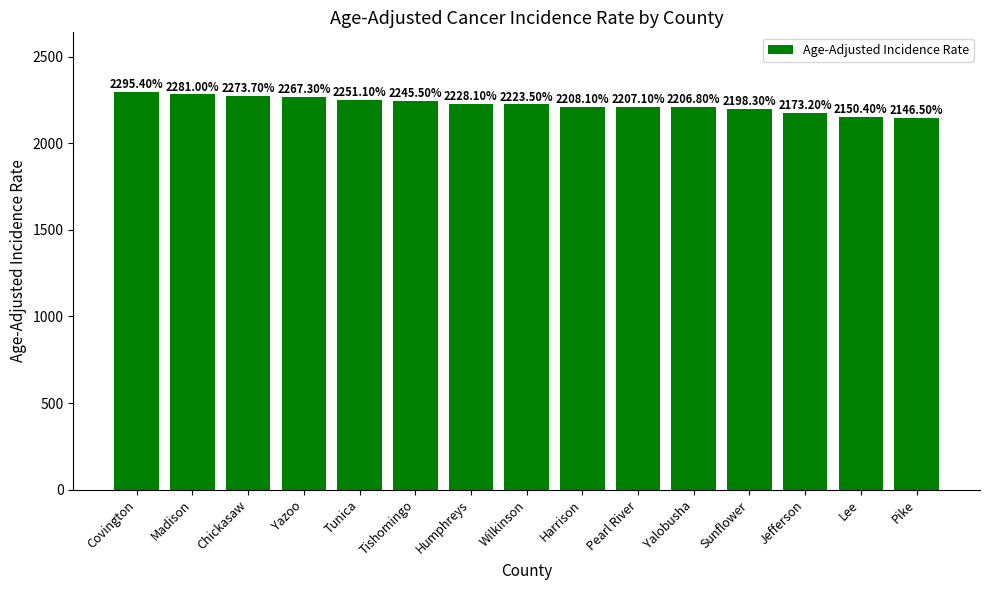

What is the greatest value displayed?

2295.4